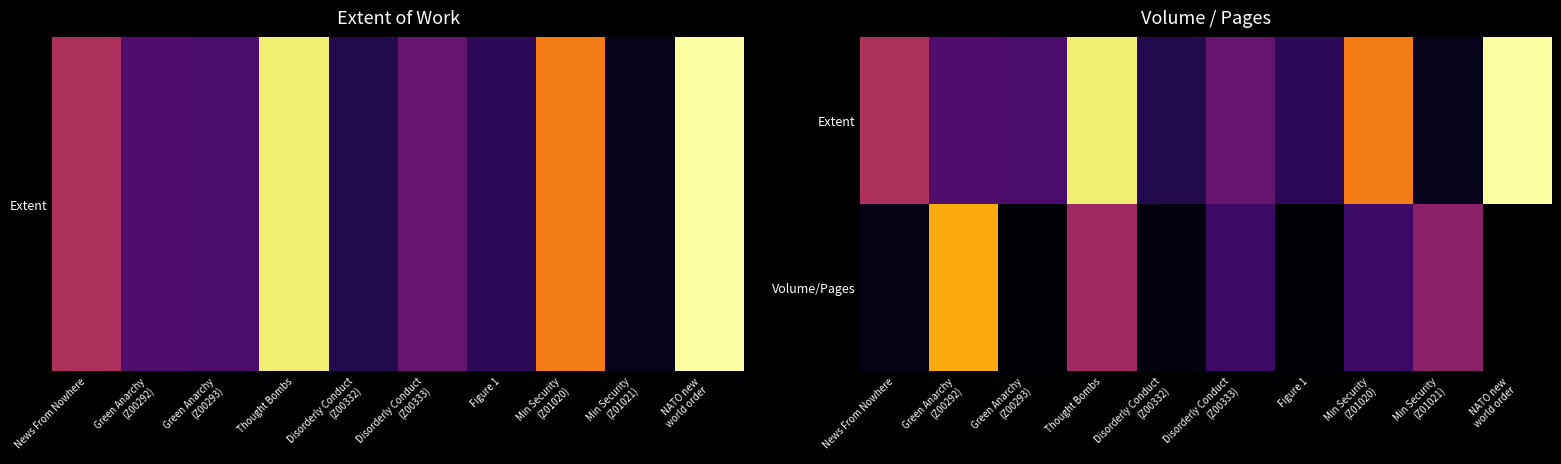

Rank the categories by Volume/Pages value from lowest to highest.

Green Anarchy (Z00293), Figure 1, Disorderly Conduct (Z00332), News From Nowhere, Disorderly Conduct (Z00333), Min Security (Z01020), Min Security (Z01021), Thought Bombs, Green Anarchy (Z00292), NATO new world order